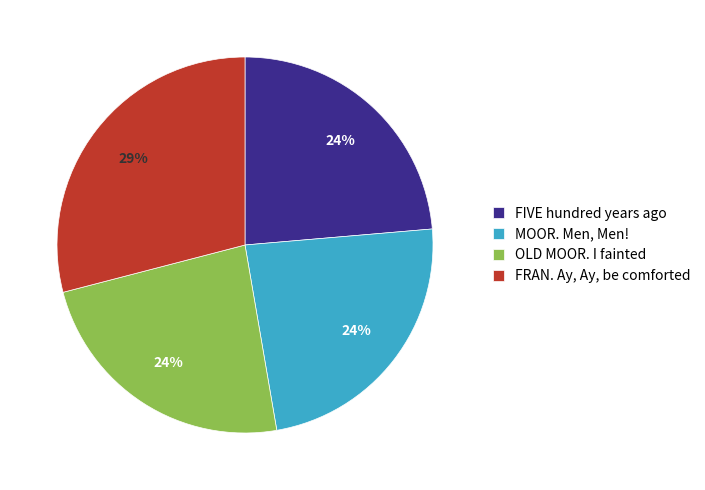

Does FRAN. Ay, Ay, be comforted represent more than half of the total?

No